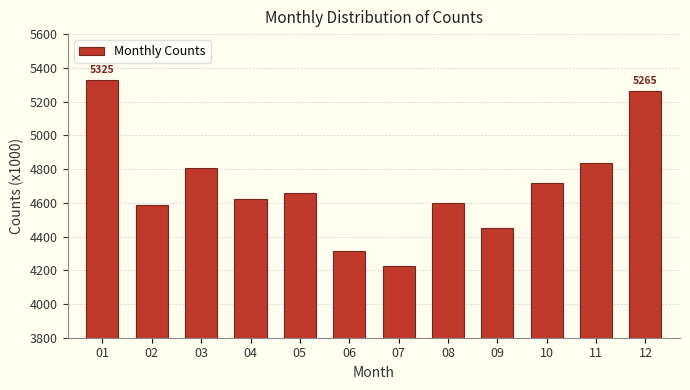

Reading left to right, list all the values displayed in this chart.

5325	4585	4804	4624	4660	4317	4225	4597	4453	4717	4838	5265